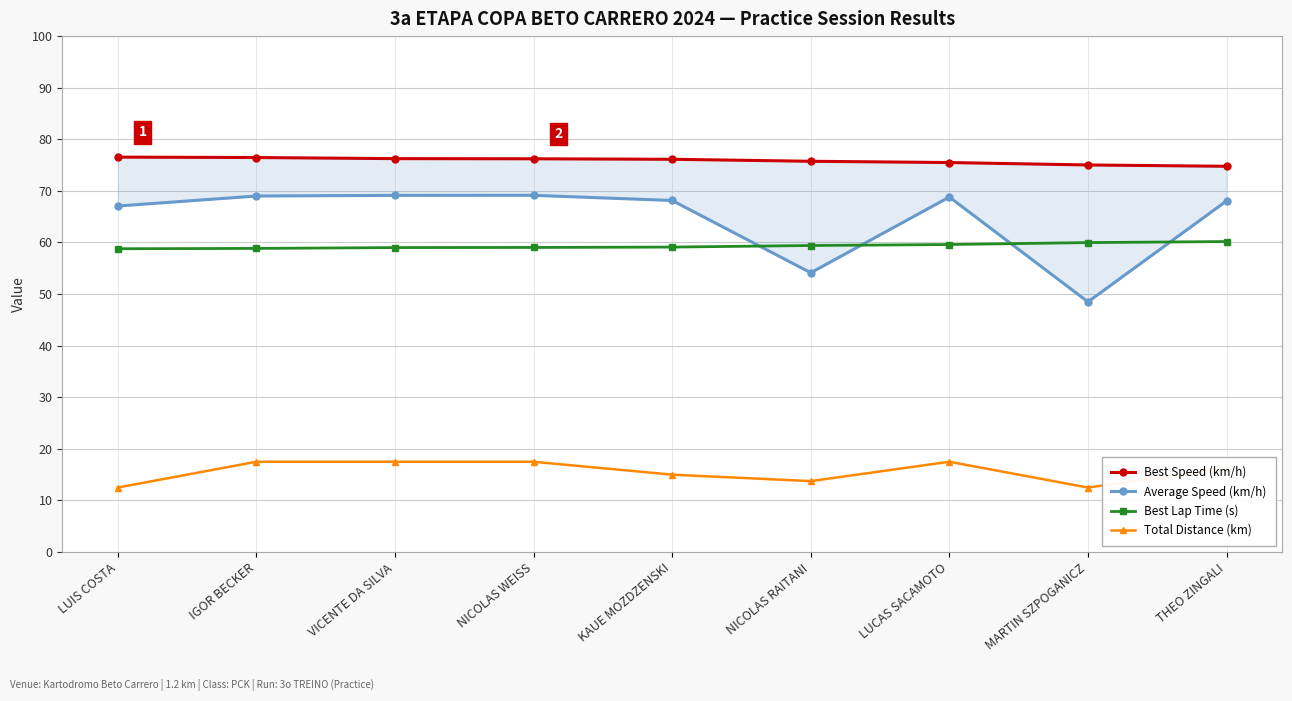

True or false: Best Speed (km/h) and Average Speed (km/h) cross at least once.

False